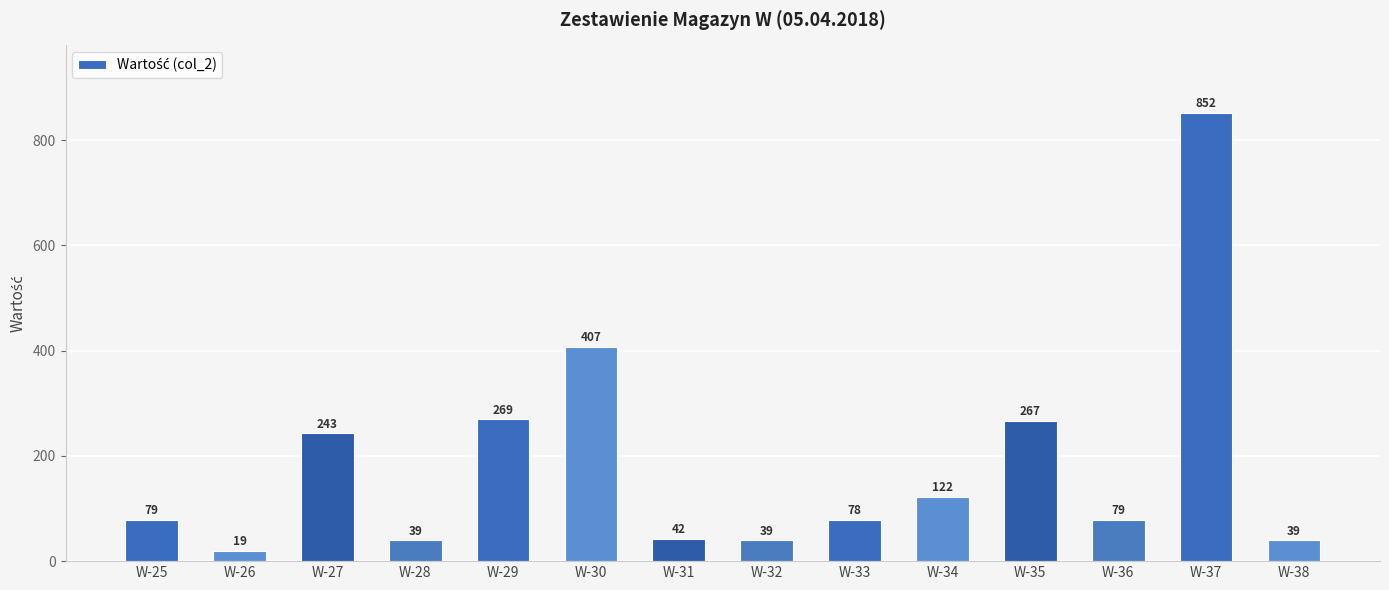

Does the chart contain stacked bars?

No